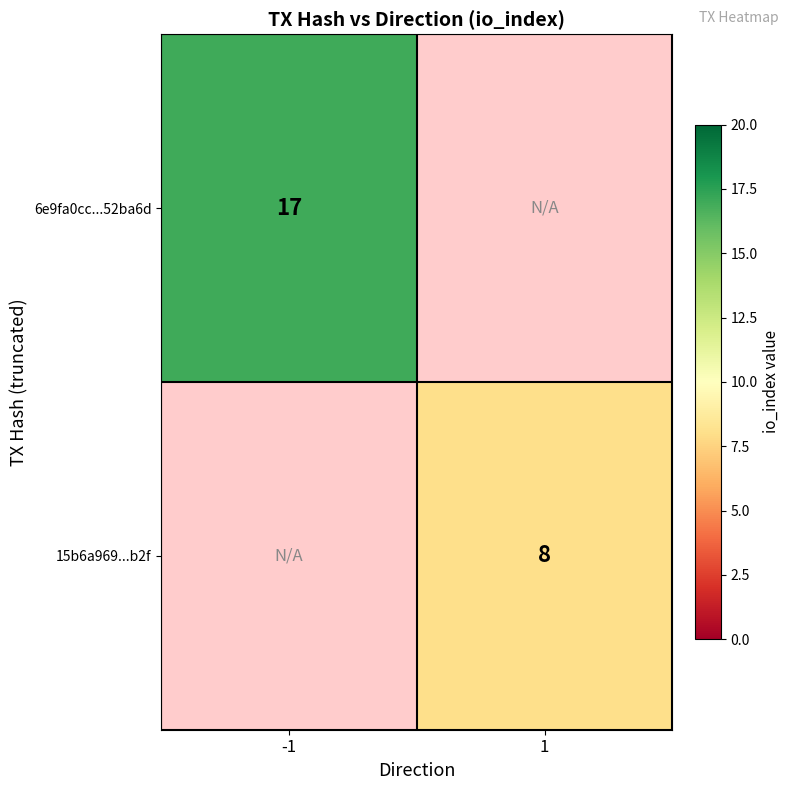

True or false: 6e9fa0cc...52ba6d has a value of 22 at -1.

False